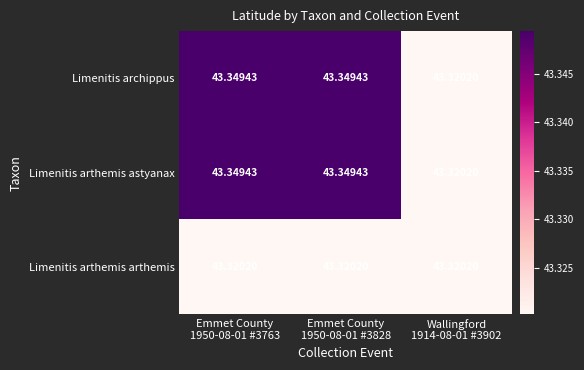

How many series are shown in this chart?

3